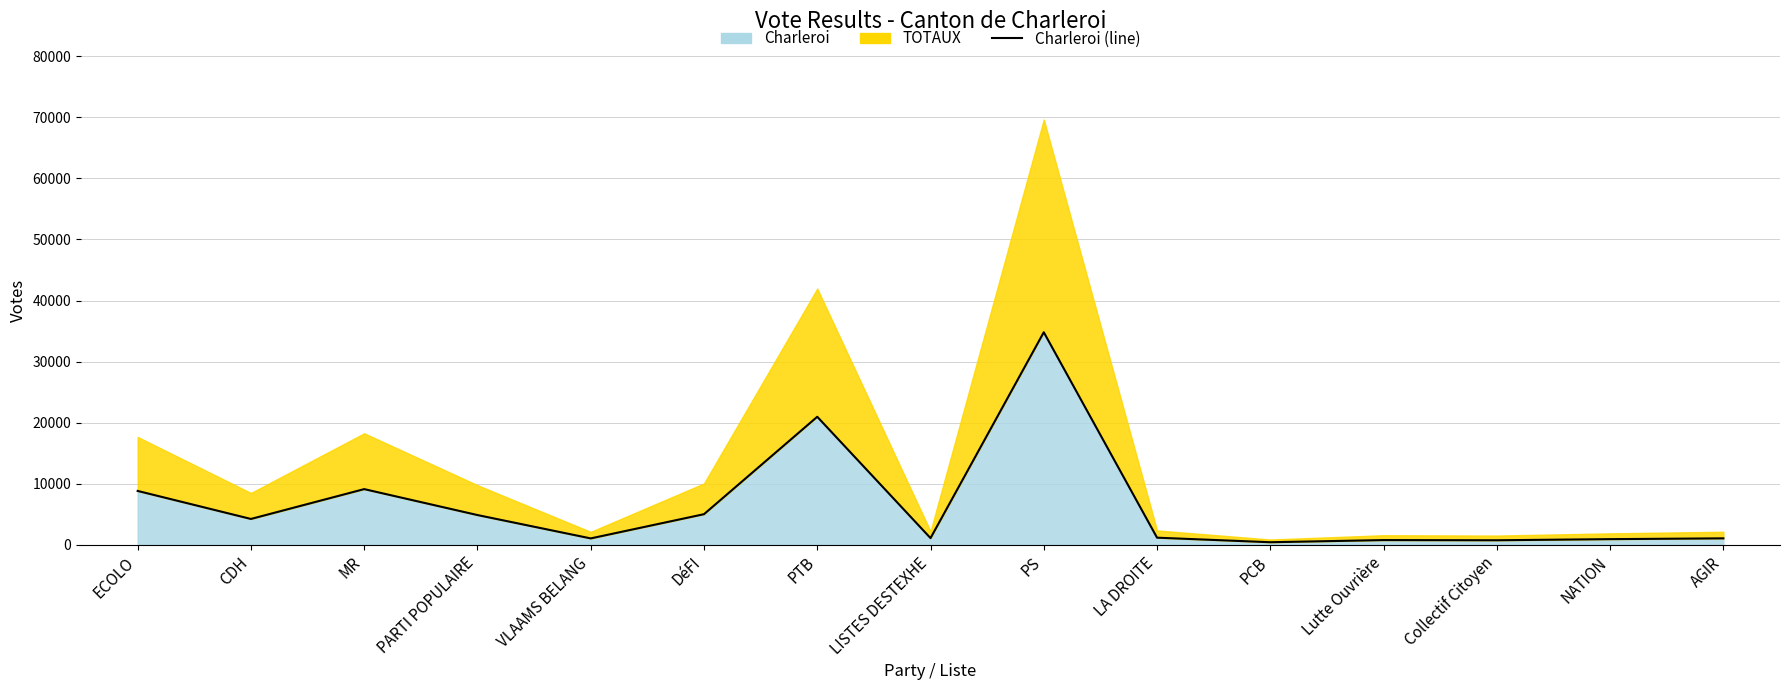

Reading left to right, what are all the values shown in this chart?

ECOLO=8839	CDH=4252	MR=9137	PARTI POPULAIRE=4891	VLAAMS BELANG=1068	DéFI=5032	PTB=20980	LISTES DESTEXHE=1116	PS=34815	LA DROITE=1186	PCB=442	Lutte Ouvrière=794	Collectif Citoyen=764	NATION=947	AGIR=1077